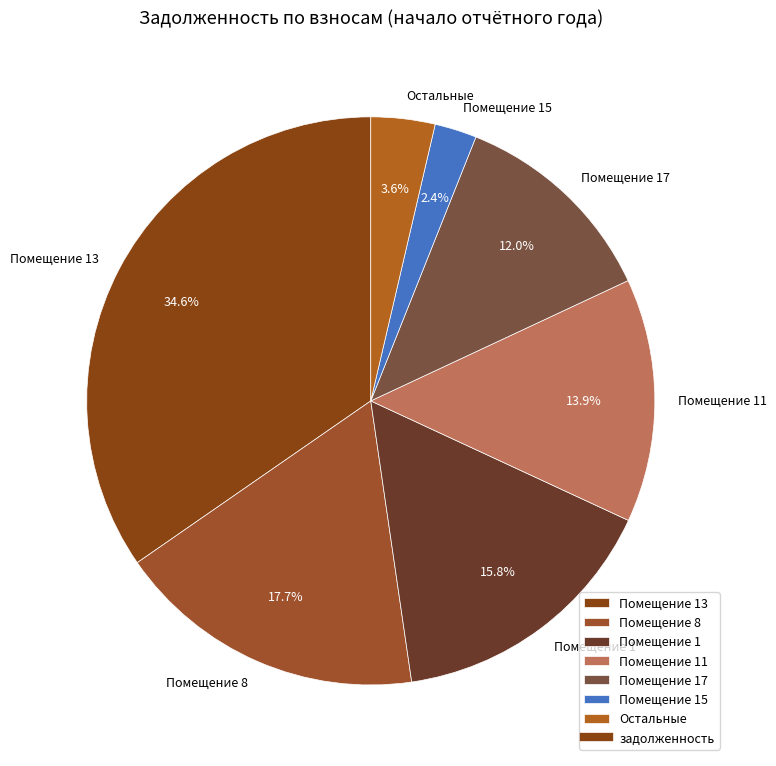

Do Помещение 8 and Помещение 11 together represent more than half of the pie?

No